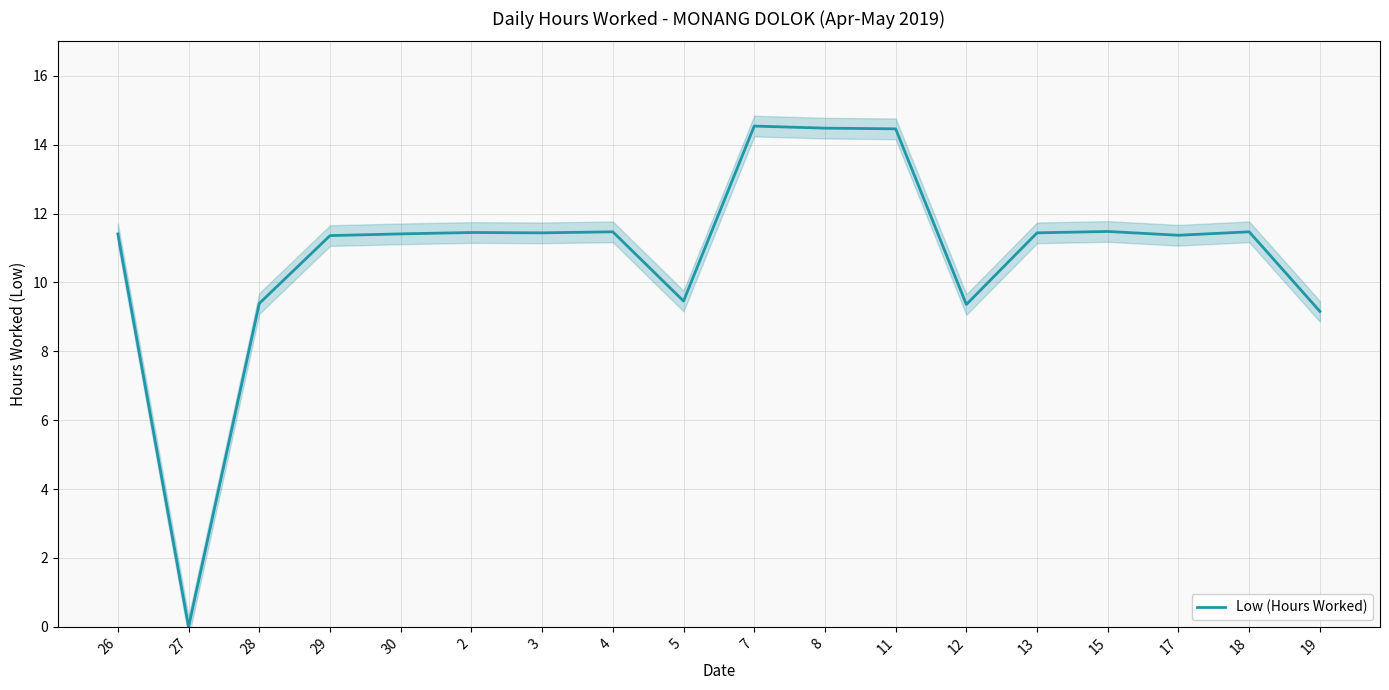

How many lines are shown in the chart?

1